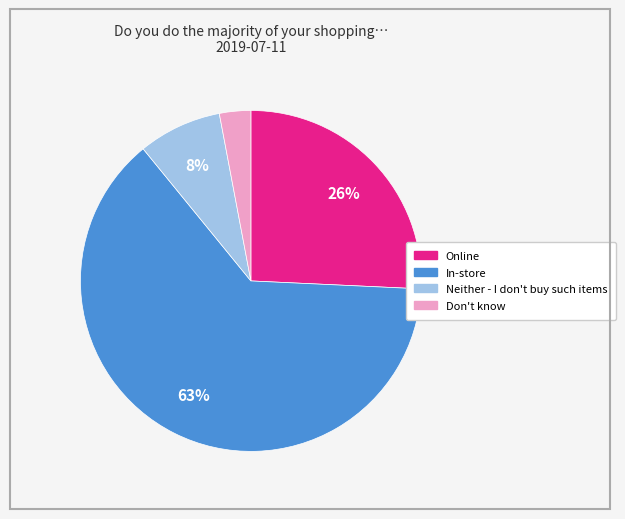

True or false: Online accounts for 26% of the total.

True